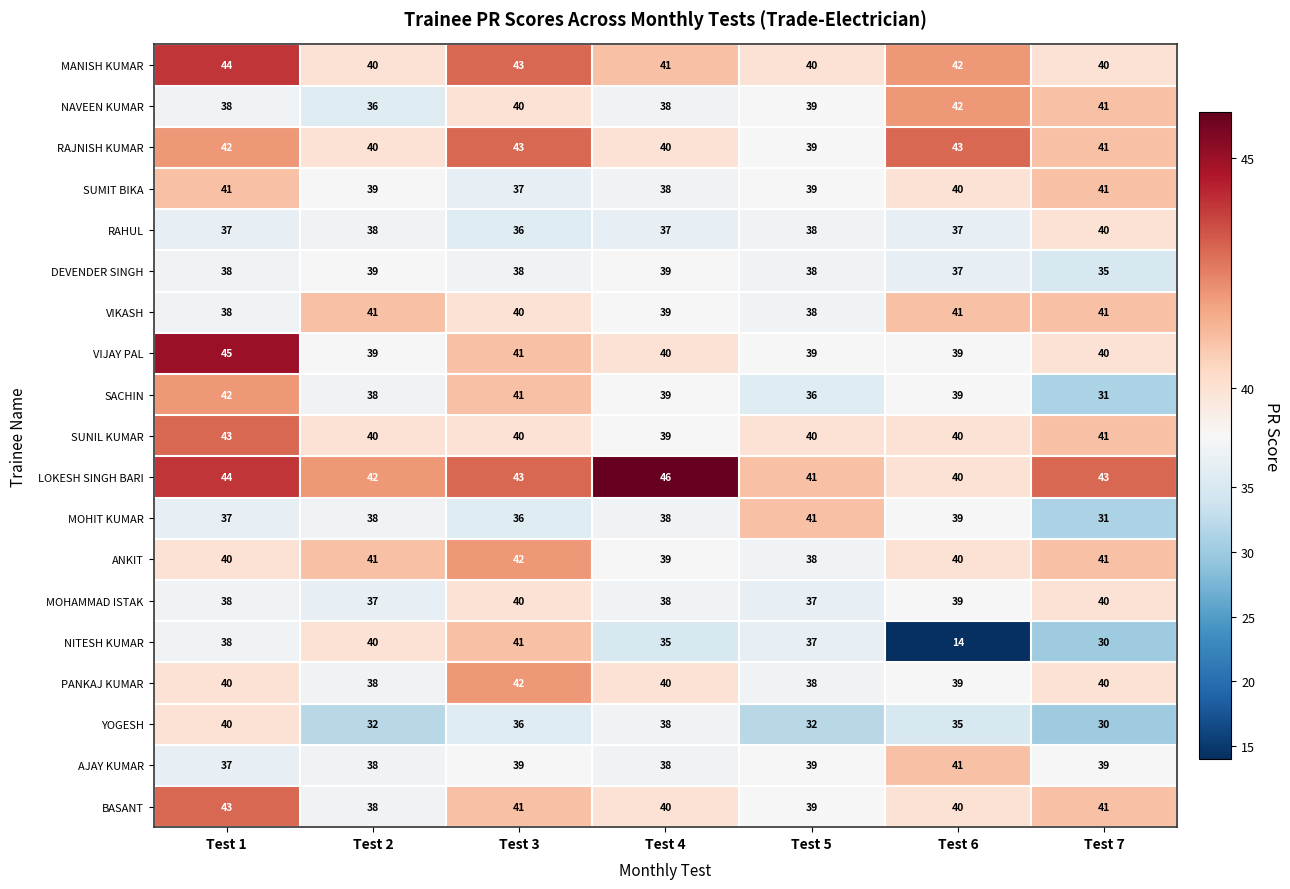

At which label does NAVEEN KUMAR first exceed 39?

Test 3